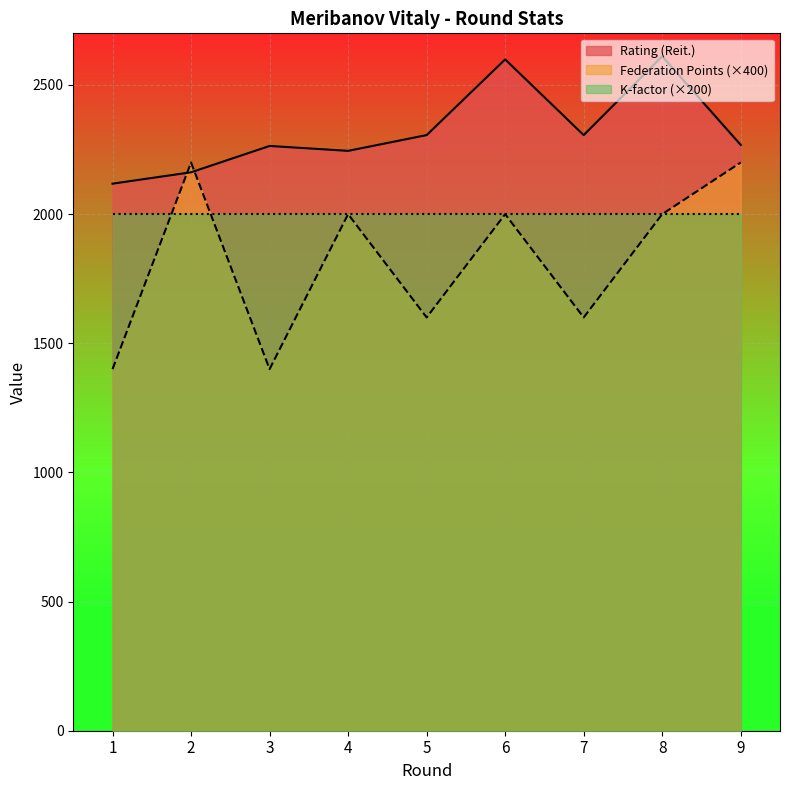

Where is Federation Points nearest to the value 1800?

4